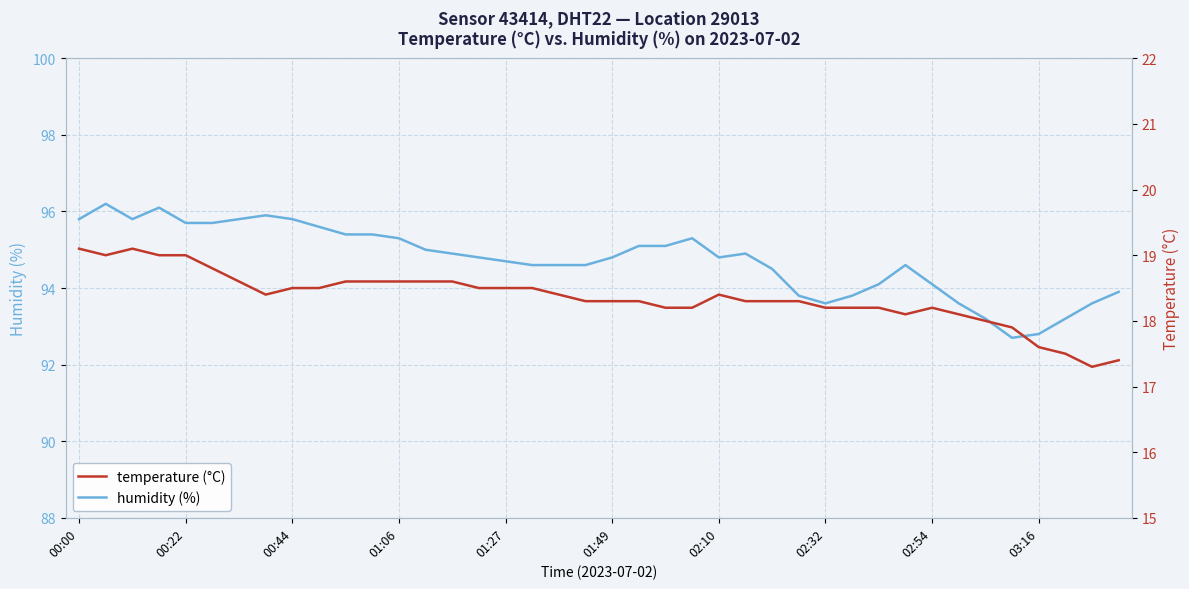

What is the minimum value shown in the chart?

17.3